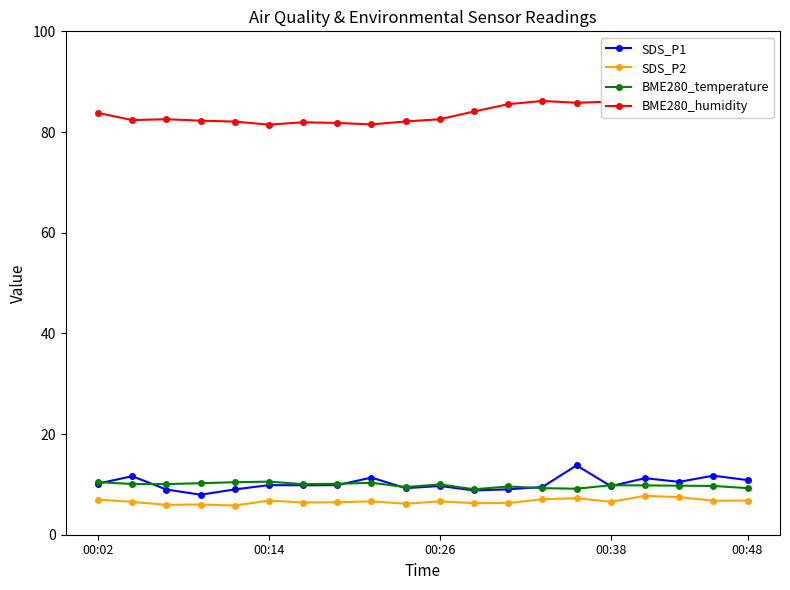

How many lines are shown in the chart?

4